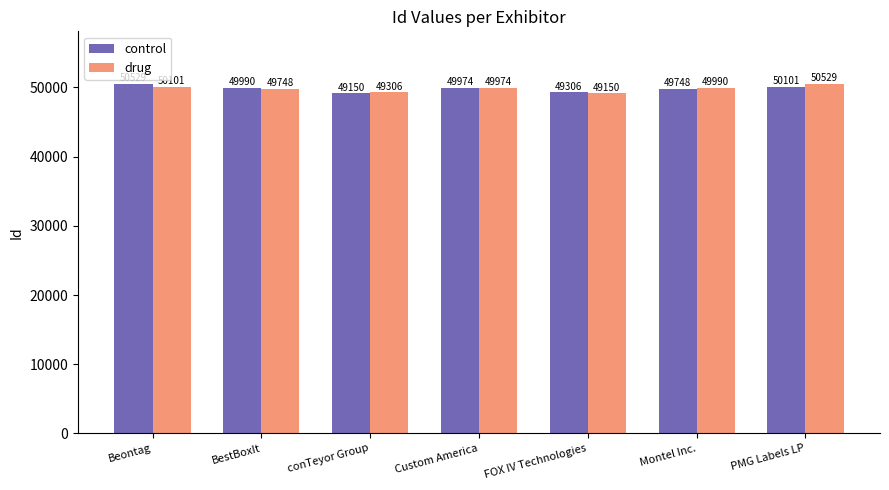

At PMG Labels LP, list the series in order from smallest to largest.

control, drug